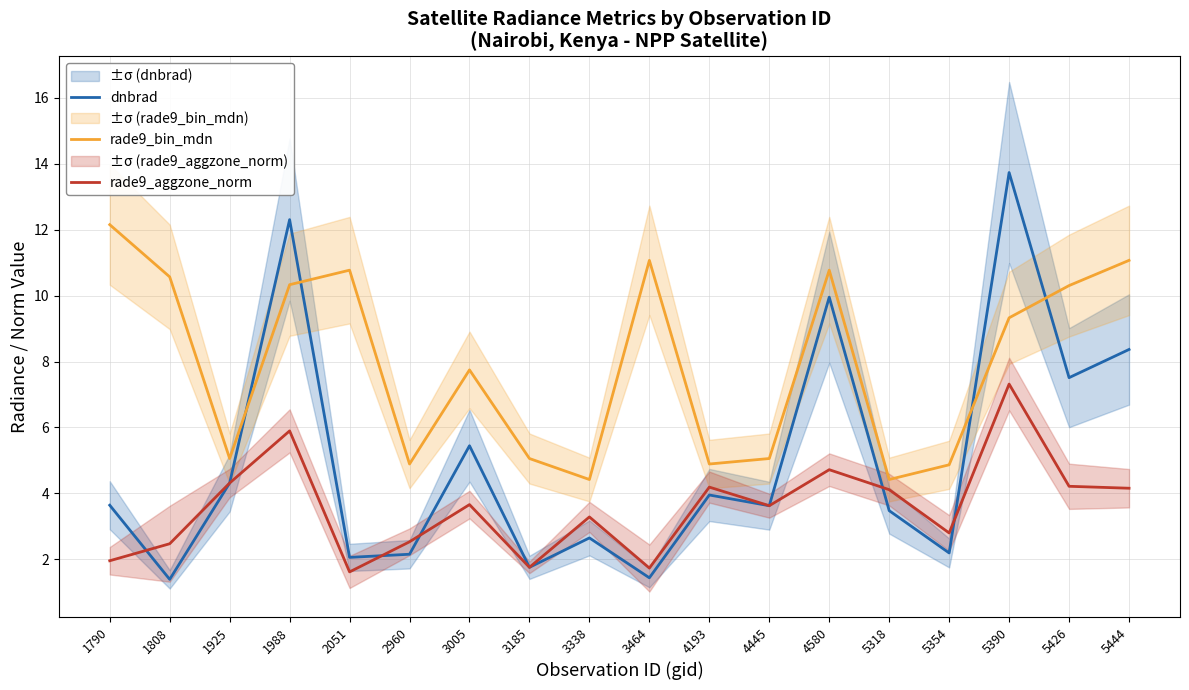

True or false: dnbrad has more than 2 points higher than both neighbors.

True